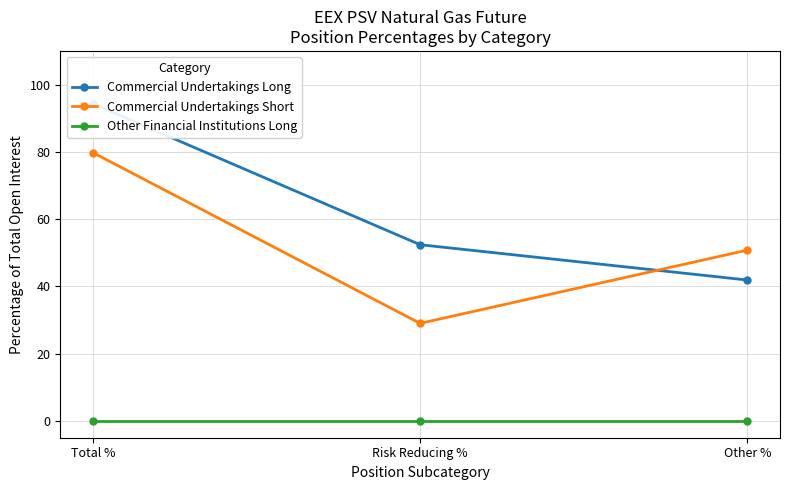

List the series in order of their peak value, highest first.

Commercial Undertakings Long, Commercial Undertakings Short, Other Financial Institutions Long